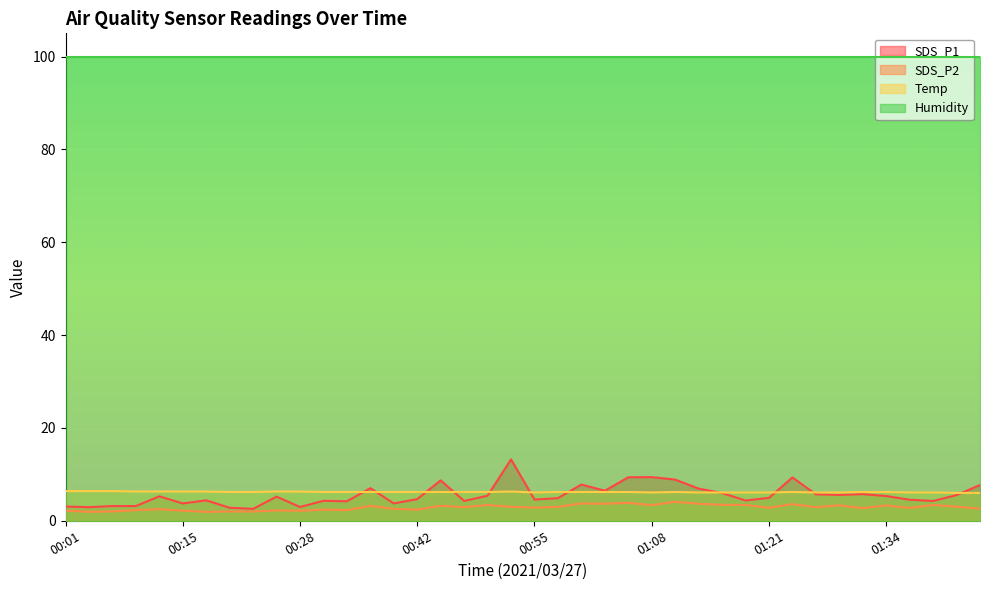

Is the value of SDS_P2 at 01:13 greater than the value of Temp at 00:47?

No